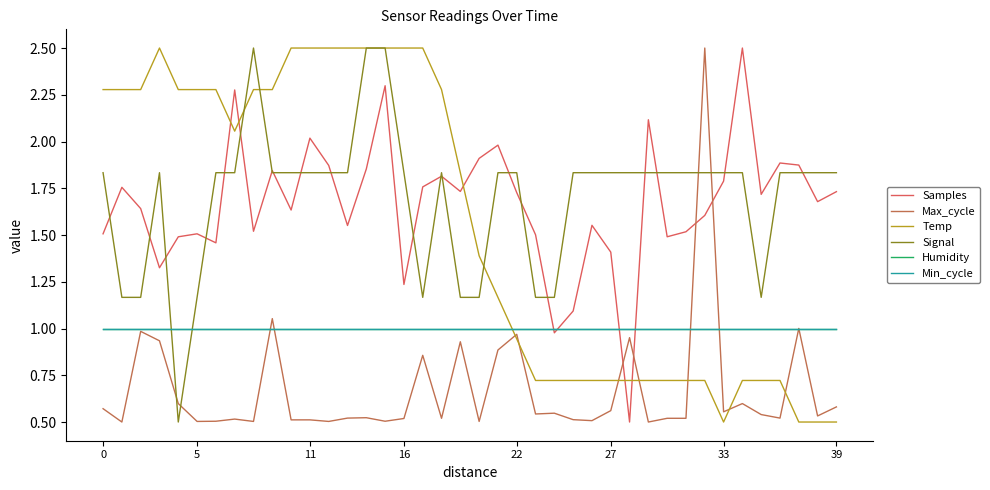

Does the chart have visible grid lines?

No